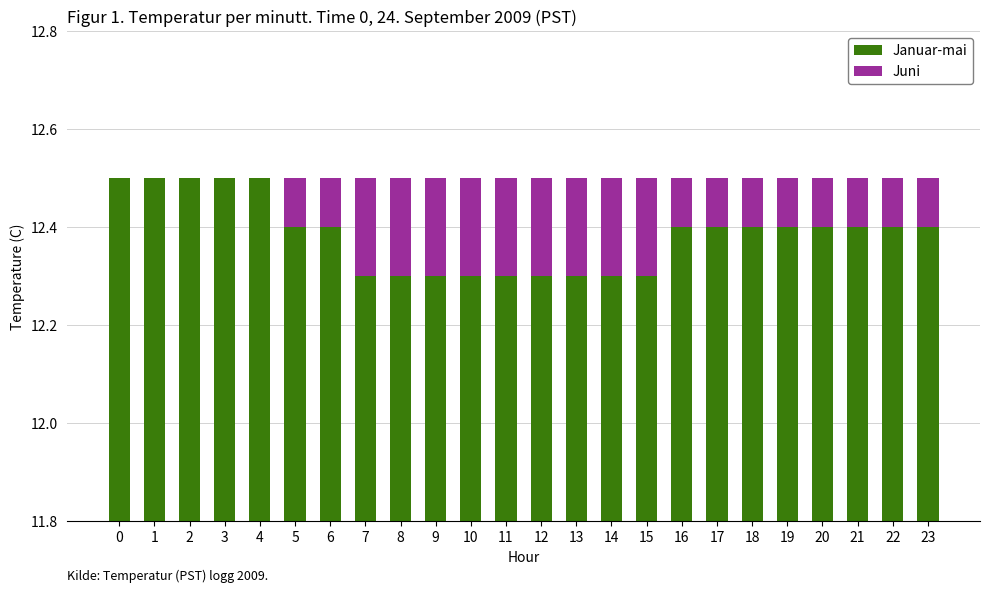

Reading left to right, what are all the values shown in this chart?

Januar-mai: 0=12.5	1=12.5	2=12.5	3=12.5	4=12.5	5=12.4	6=12.4	7=12.3	8=12.3	9=12.3	10=12.3	11=12.3	12=12.3	13=12.3	14=12.3	15=12.3	16=12.4	17=12.4	18=12.4	19=12.4	20=12.4	21=12.4	22=12.4	23=12.4
Juni: 0=0.0	1=0.0	2=0.0	3=0.0	4=0.0	5=0.1	6=0.1	7=0.2	8=0.2	9=0.2	10=0.2	11=0.2	12=0.2	13=0.2	14=0.2	15=0.2	16=0.1	17=0.1	18=0.1	19=0.1	20=0.1	21=0.1	22=0.1	23=0.1